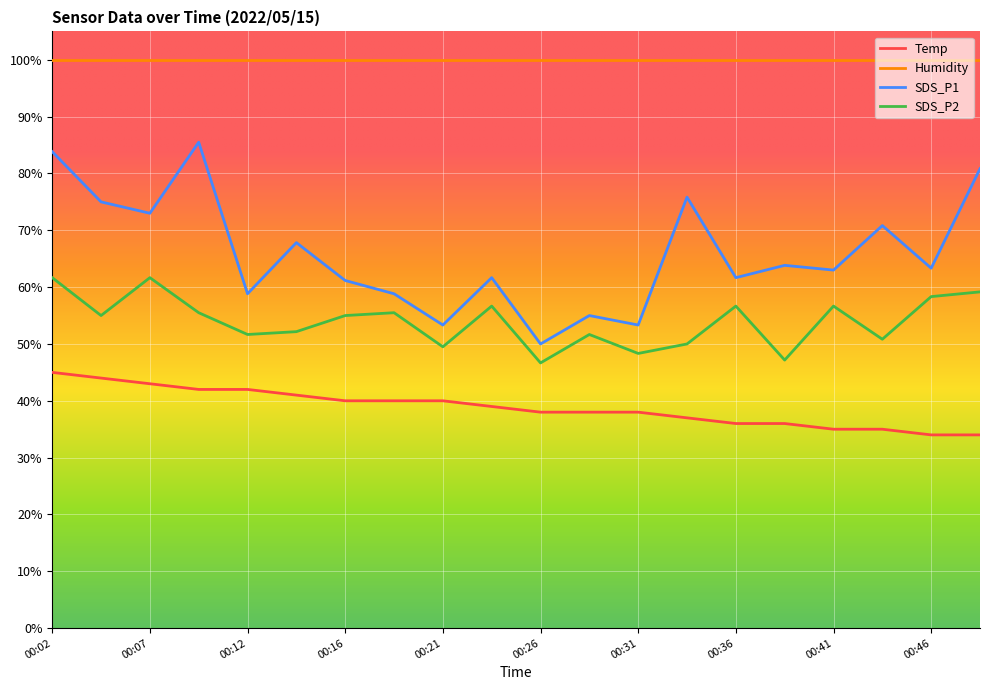

Rank the series by their maximum value, from highest to lowest.

Humidity, SDS_P1, SDS_P2, Temp